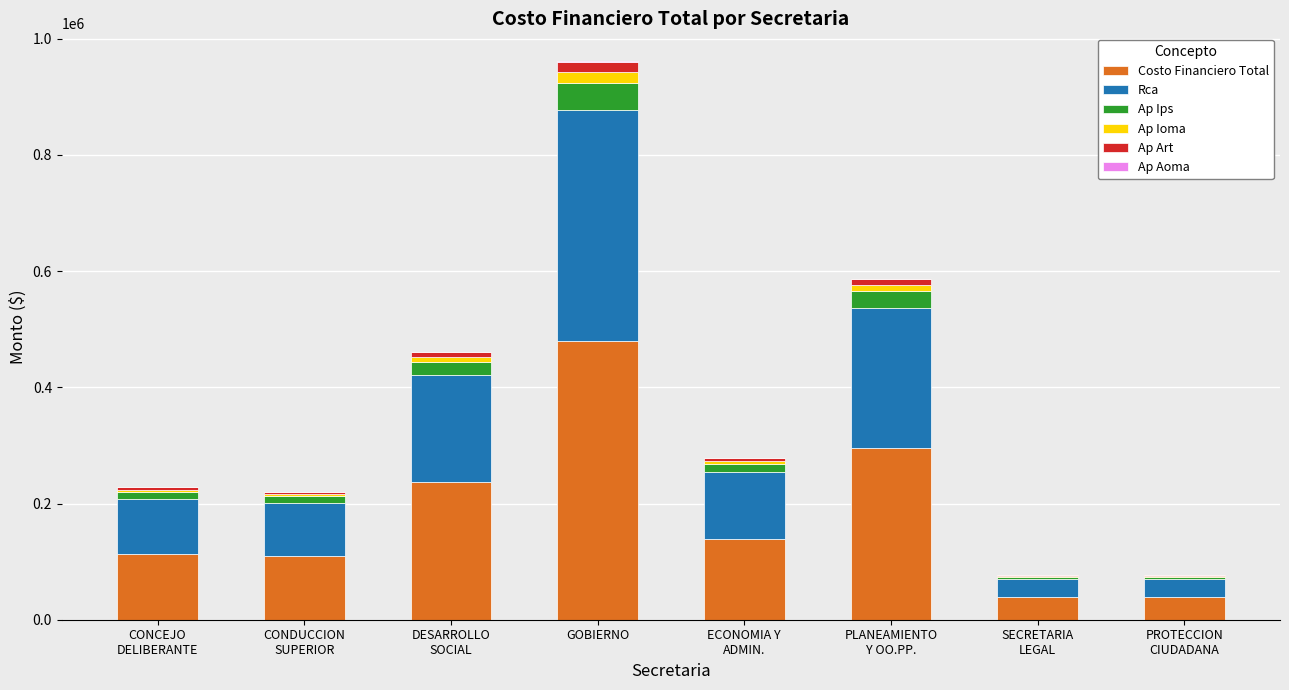

At which label does Costo Financiero Total reach its peak?

GOBIERNO